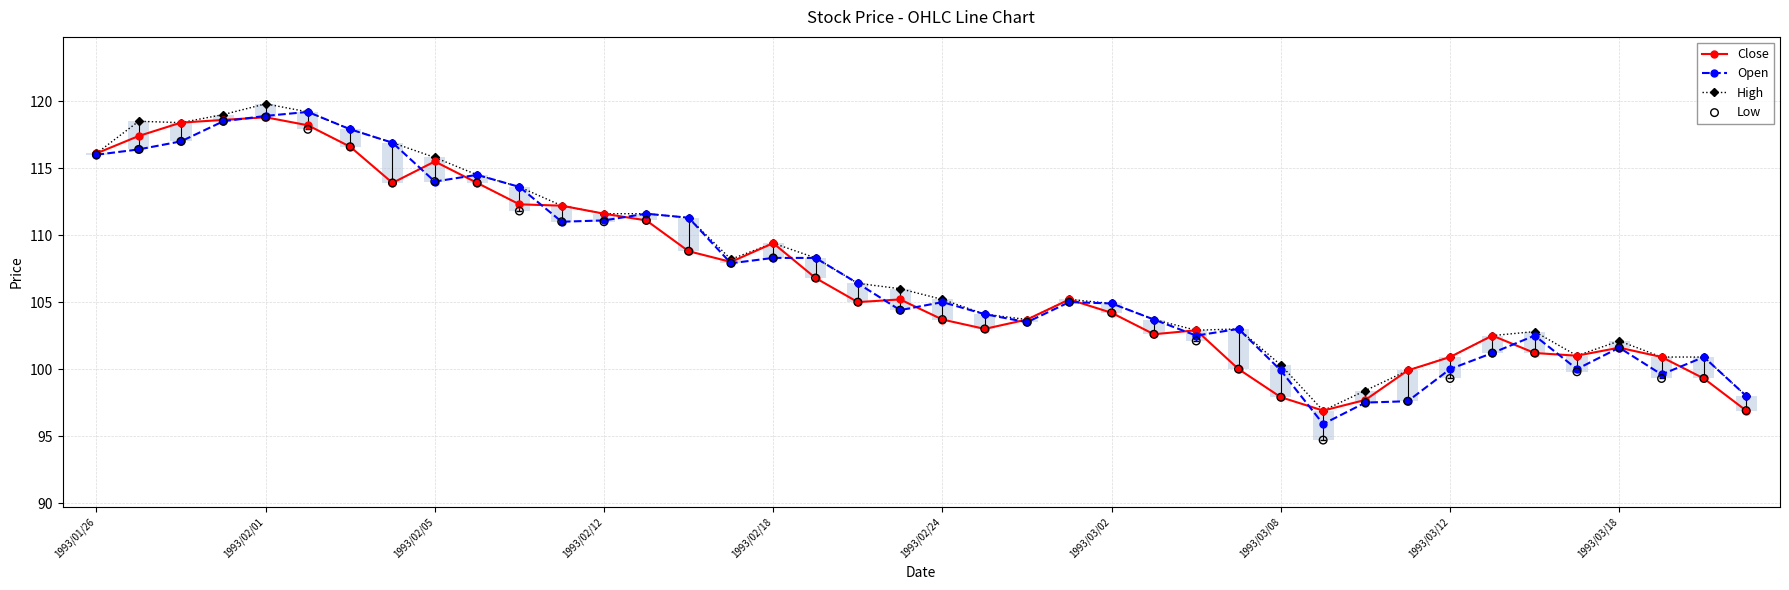

What is the total value across all series at 38?

400.4